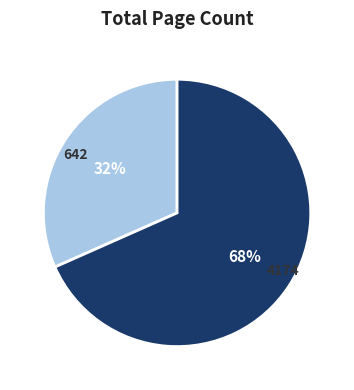

Rank the categories by value from highest to lowest.

4174, 642